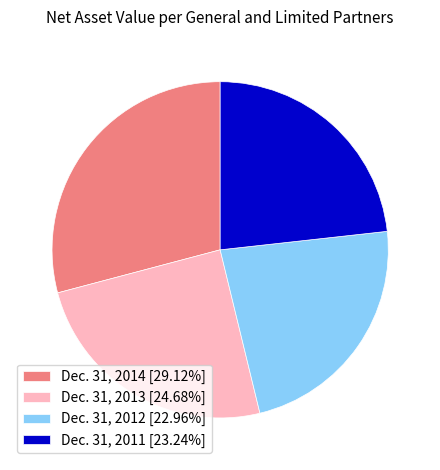

Approximately how many times larger is the value at Dec. 31, 2012 [22.96%] compared to Dec. 31, 2013 [24.68%]?

0.9